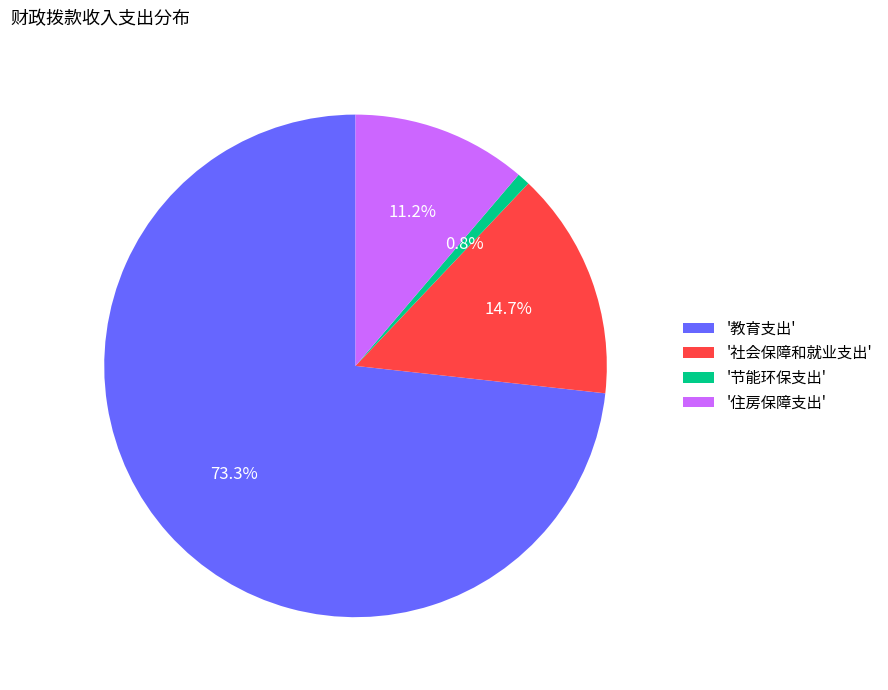

Rank the categories by value from highest to lowest.

'教育支出', '社会保障和就业支出', '住房保障支出', '节能环保支出'